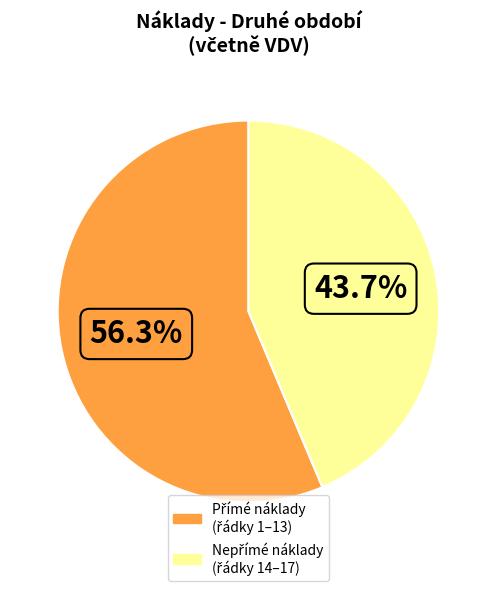

Does any single category account for the majority?

Yes